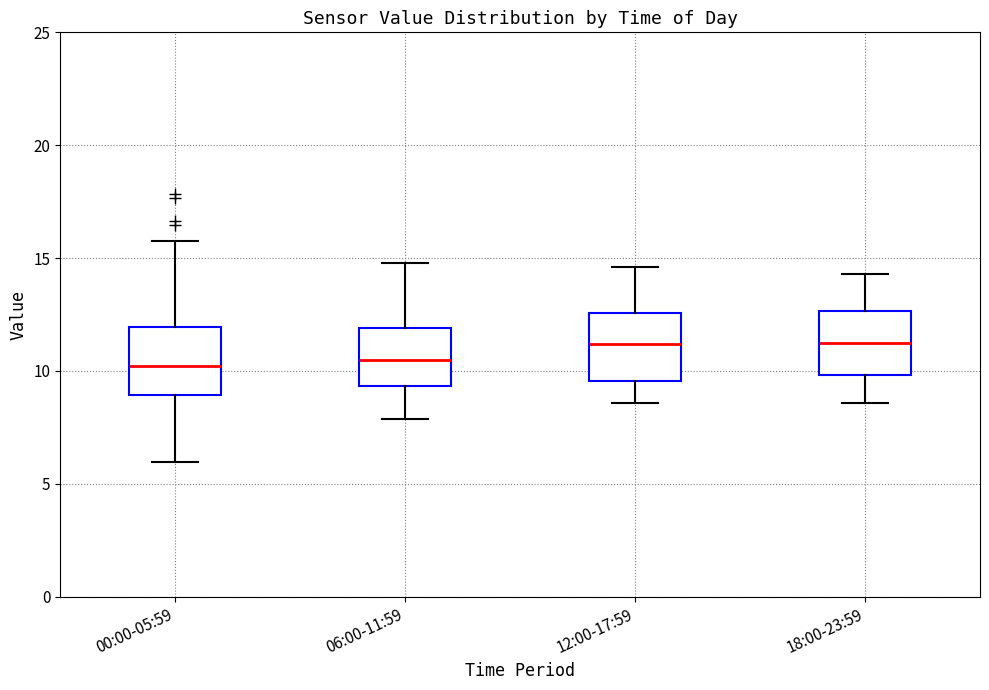

Reading left to right, transcribe this box plot: for each box, give where its median line is, the range the box spans, and where its two whiskers end, as read against the y-axis. The values are not printed on the chart, so give them approximately, as read against the axis.

00:00-05:59: median 10.0, box 9.0 to 12.0, whiskers 6.0 to 16.0
06:00-11:59: median 10.5, box 9.5 to 12.0, whiskers 8.0 to 15.0
12:00-17:59: median 11.0, box 9.5 to 12.5, whiskers 8.5 to 14.5
18:00-23:59: median 11.5, box 10.0 to 12.5, whiskers 8.5 to 14.5